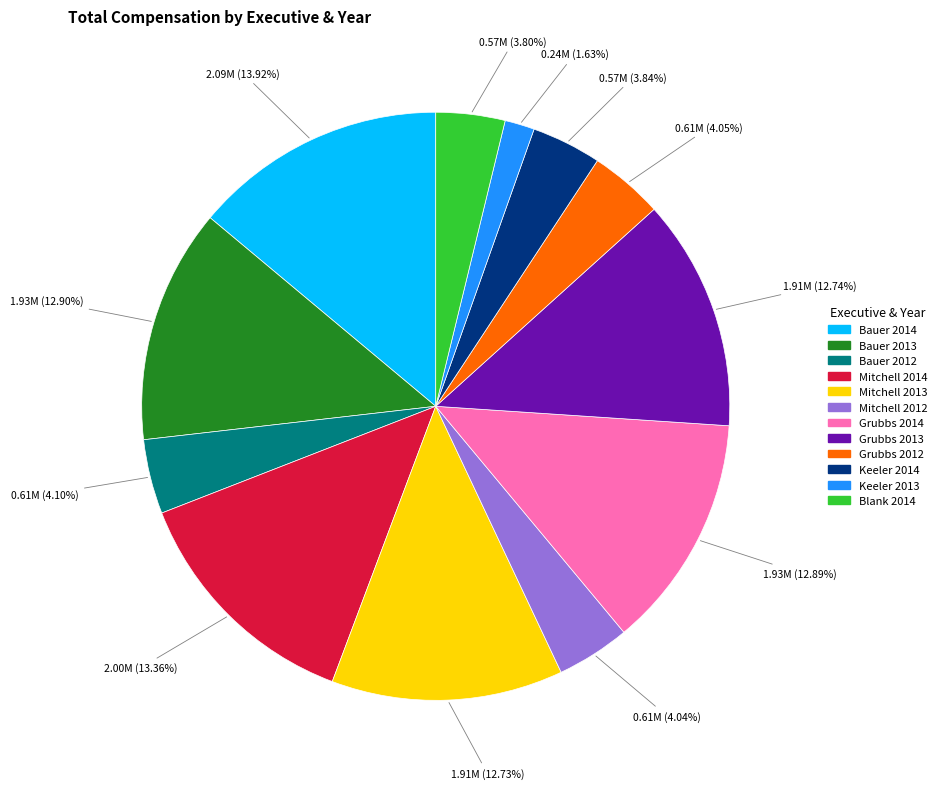

To the nearest percent, what is the difference between the Grubbs 2012 and Bauer 2014 slice percentages?

10%